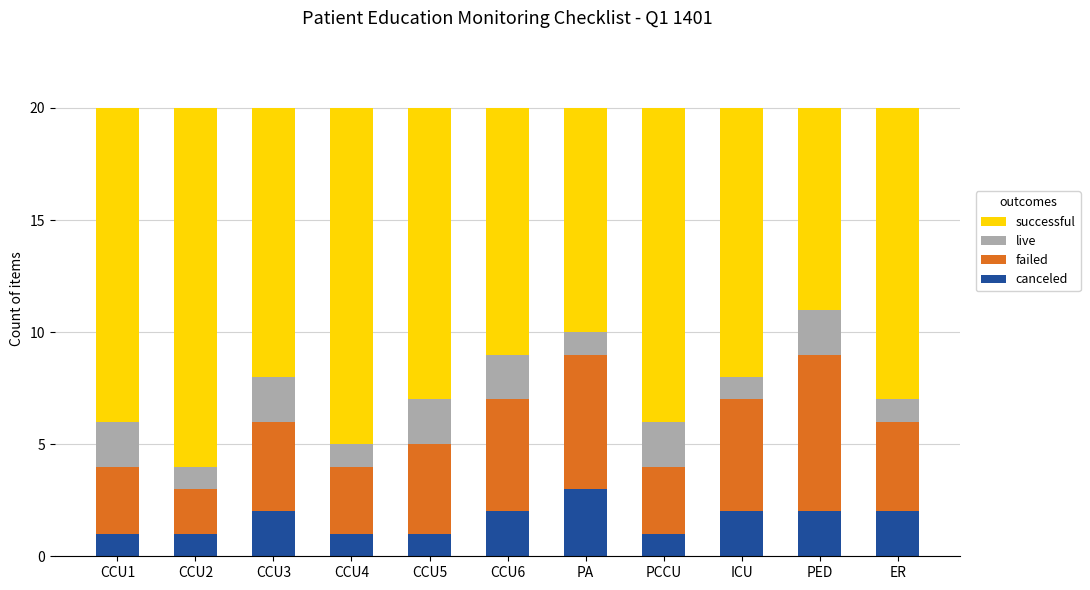

Read the canceled value at PA.

3